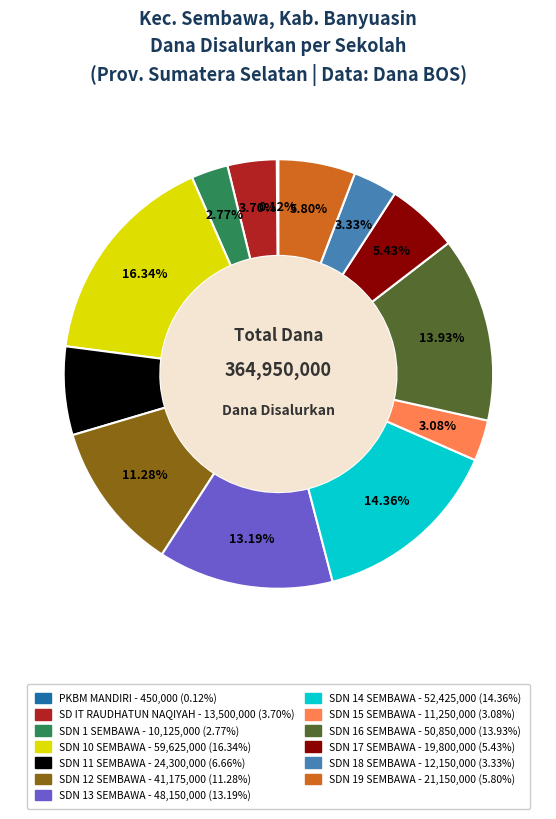

Is there any slice that represents more than half of the pie?

No